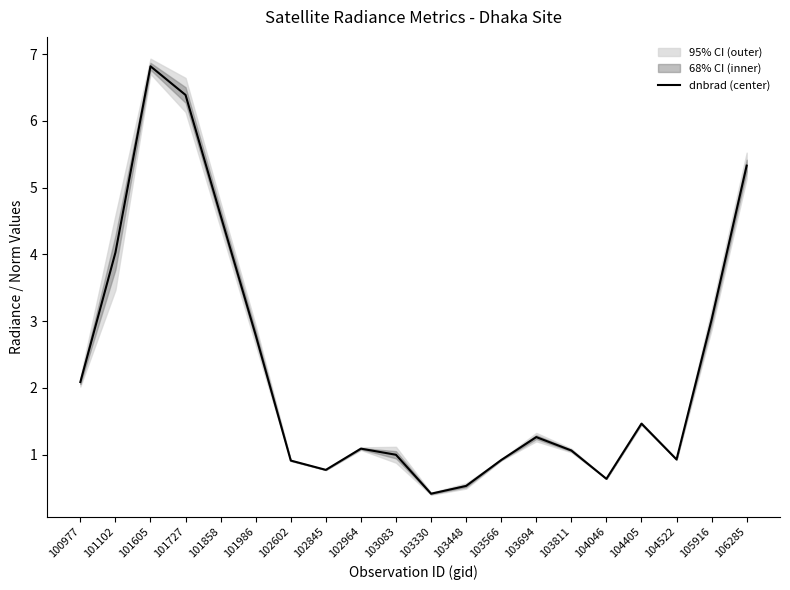

List the labels in order of value, smallest first.

103330, 103448, 104046, 102845, 102602, 103566, 104522, 103083, 103811, 102964, 103694, 104405, 100977, 101986, 105916, 101102, 101858, 106285, 101727, 101605